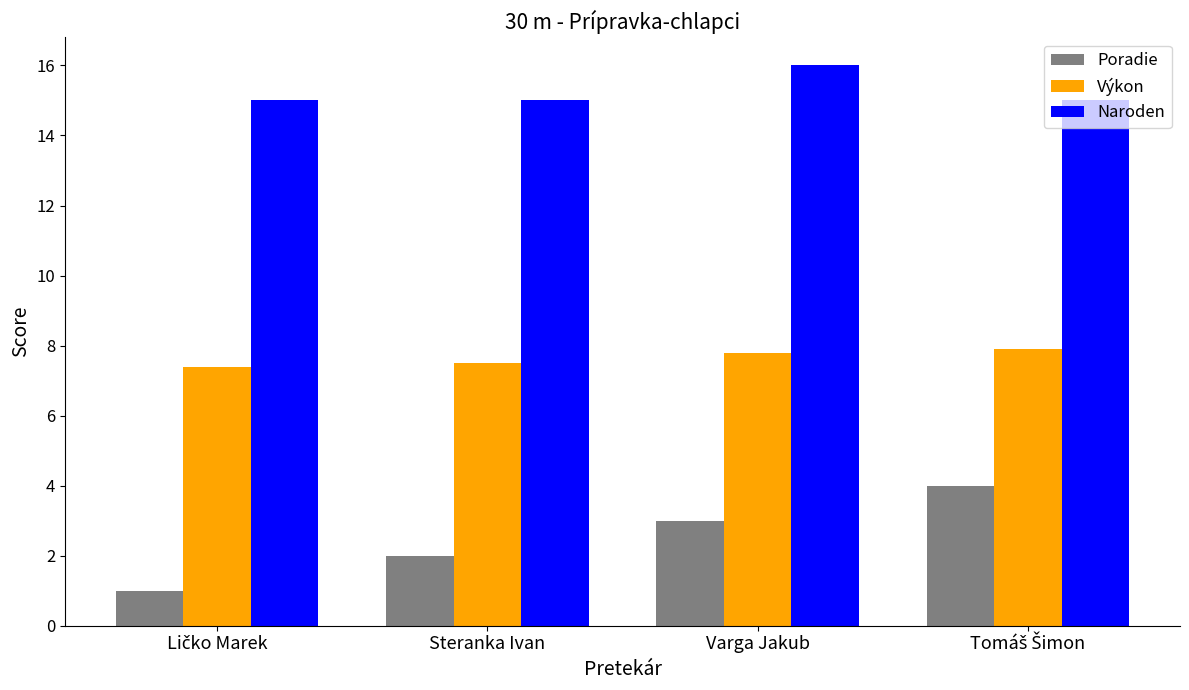

What is the average value of the Výkon series?

7.7